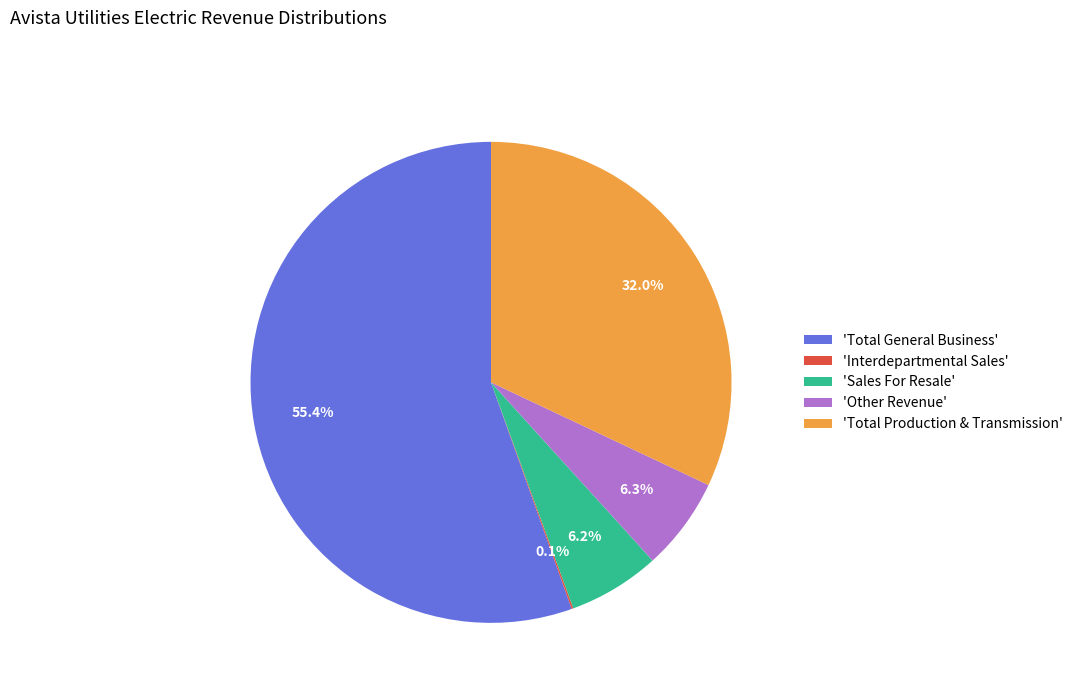

Which slice is the largest?

'Total General Business'